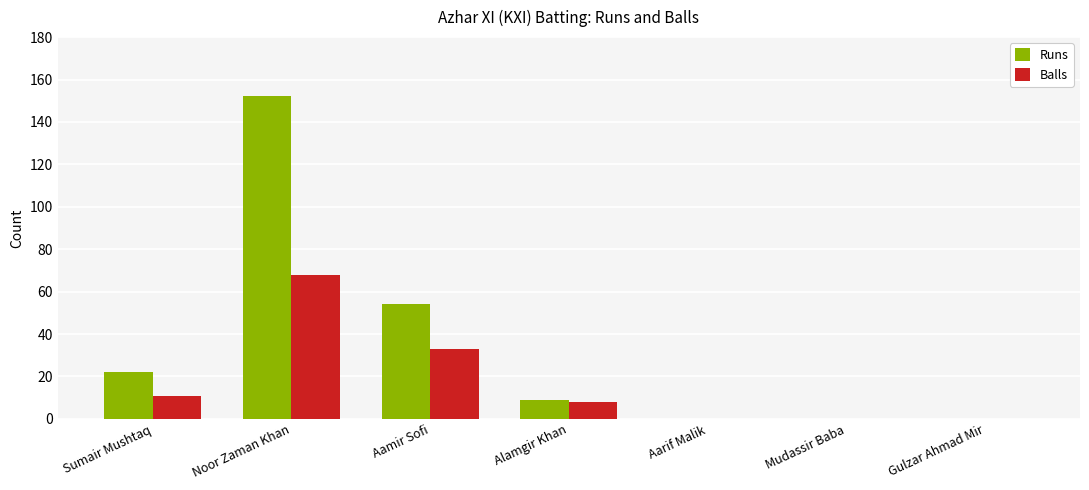

At which category is the sum across all series the highest?

Noor Zaman Khan